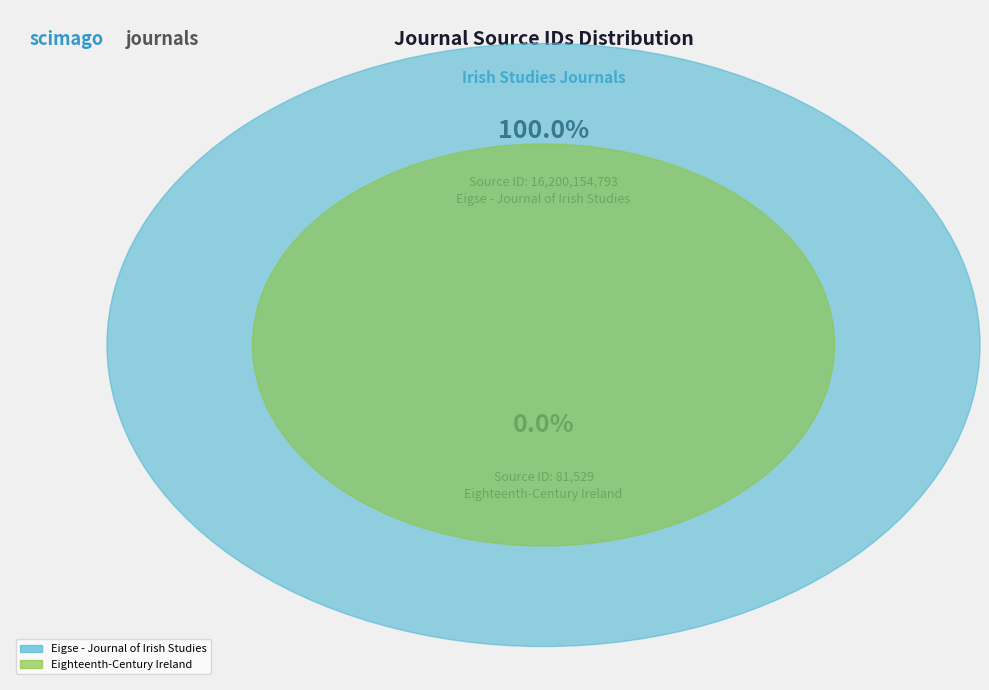

How many segments does this pie chart have?

2